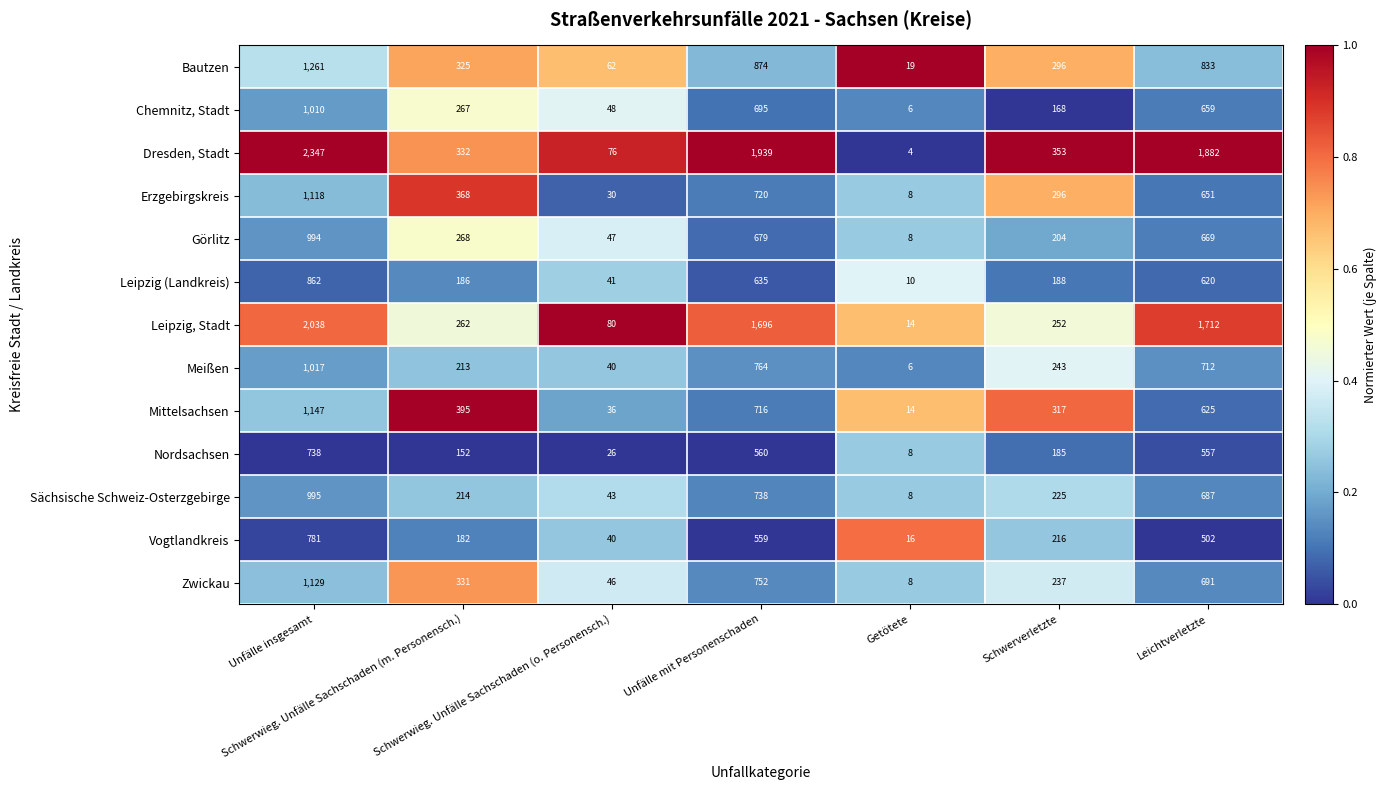

List the series in order of their peak value, lowest first.

Nordsachsen, Vogtlandkreis, Leipzig (Landkreis), Görlitz, Sächsische Schweiz-Osterzgebirge, Chemnitz, Stadt, Meißen, Erzgebirgskreis, Zwickau, Mittelsachsen, Bautzen, Leipzig, Stadt, Dresden, Stadt